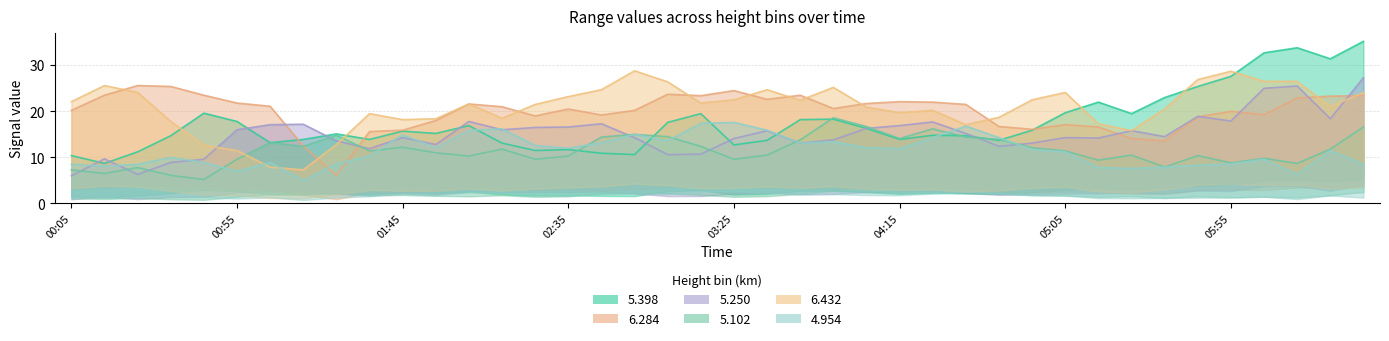

At which category does 5.398 reach its first local peak?

2006/12/05 00:45